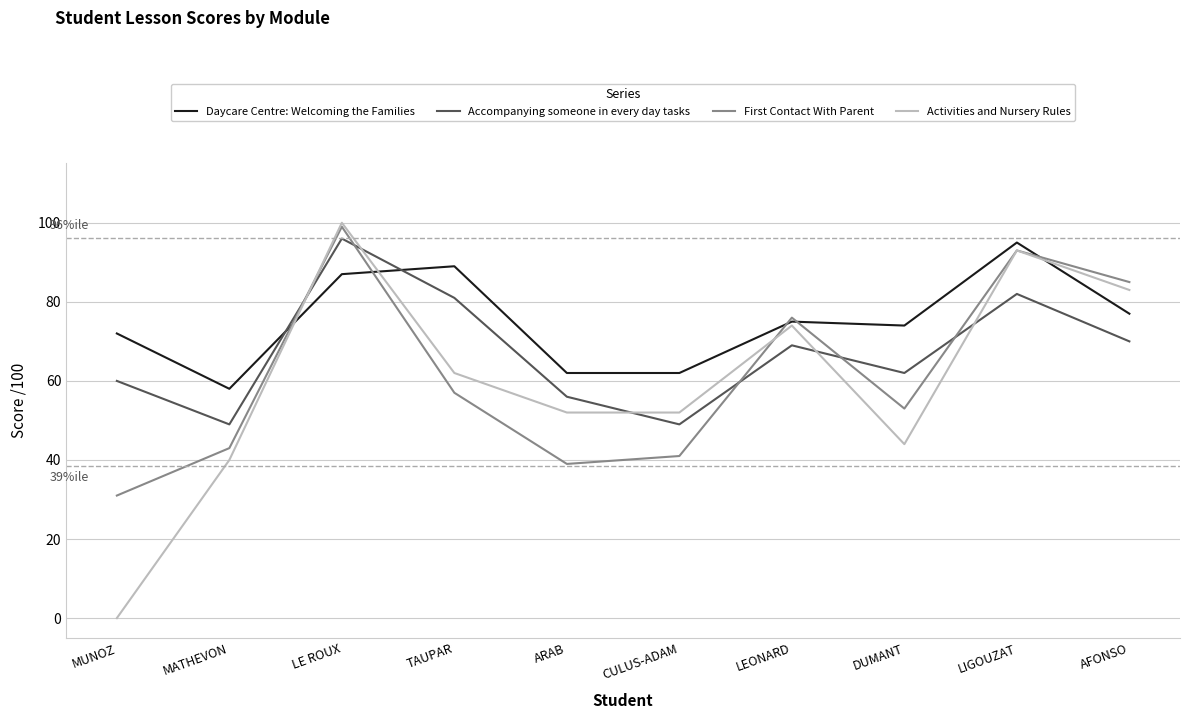

True or false: Accompanying someone in every day tasks has more than 0 points higher than both neighbors.

True